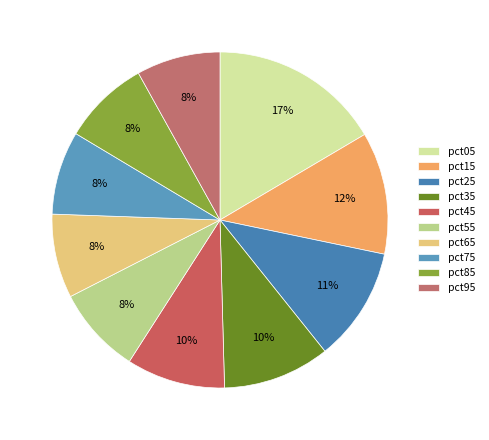

Does any single category account for the majority?

No